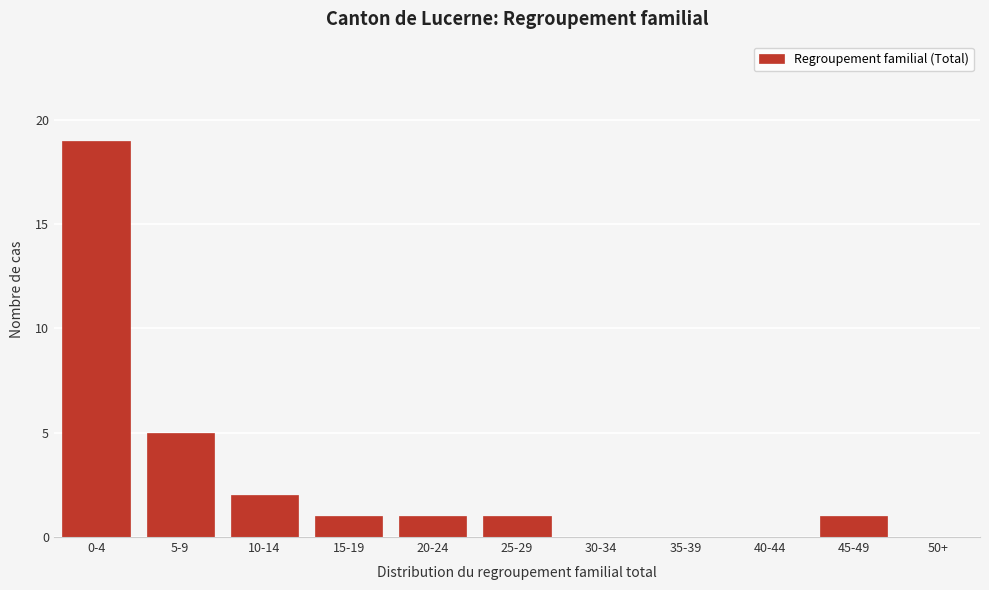

Reading right to left, extract all data points from this chart.

50+=0	45-49=1	40-44=0	35-39=0	30-34=0	25-29=1	20-24=1	15-19=1	10-14=2	5-9=5	0-4=19